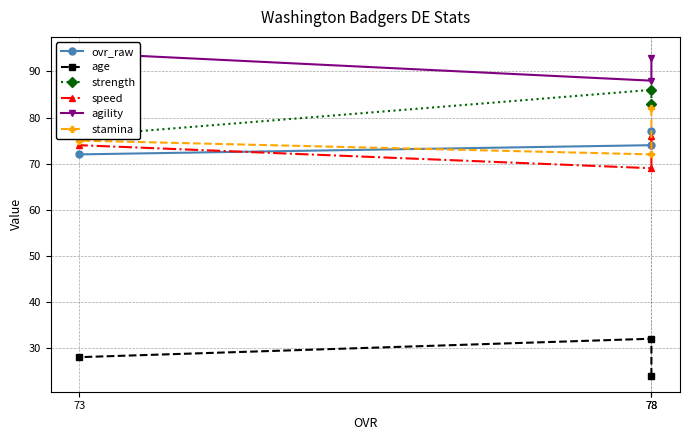

How many lines are shown in the chart?

6